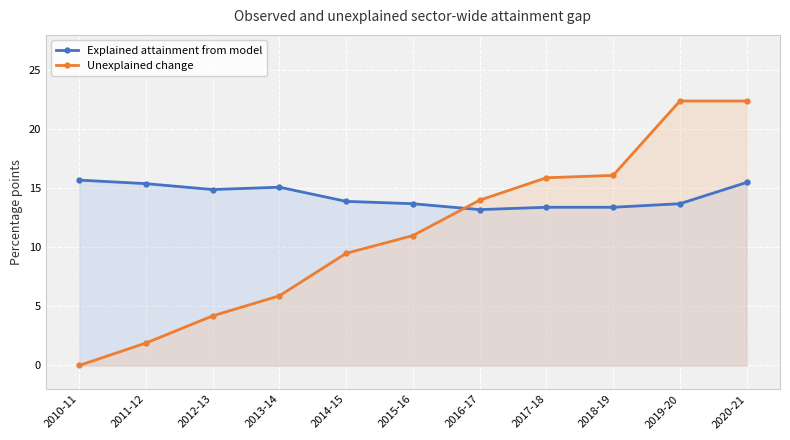

Reading left to right, list all the values displayed in this chart.

Explained attainment from model: 2010-11=15.7	2011-12=15.4	2012-13=14.9	2013-14=15.1	2014-15=13.9	2015-16=13.7	2016-17=13.2	2017-18=13.4	2018-19=13.4	2019-20=13.7	2020-21=15.5
Unexplained change: 2010-11=0.0	2011-12=1.9	2012-13=4.2	2013-14=5.9	2014-15=9.5	2015-16=11.0	2016-17=14.0	2017-18=15.9	2018-19=16.1	2019-20=22.4	2020-21=22.4